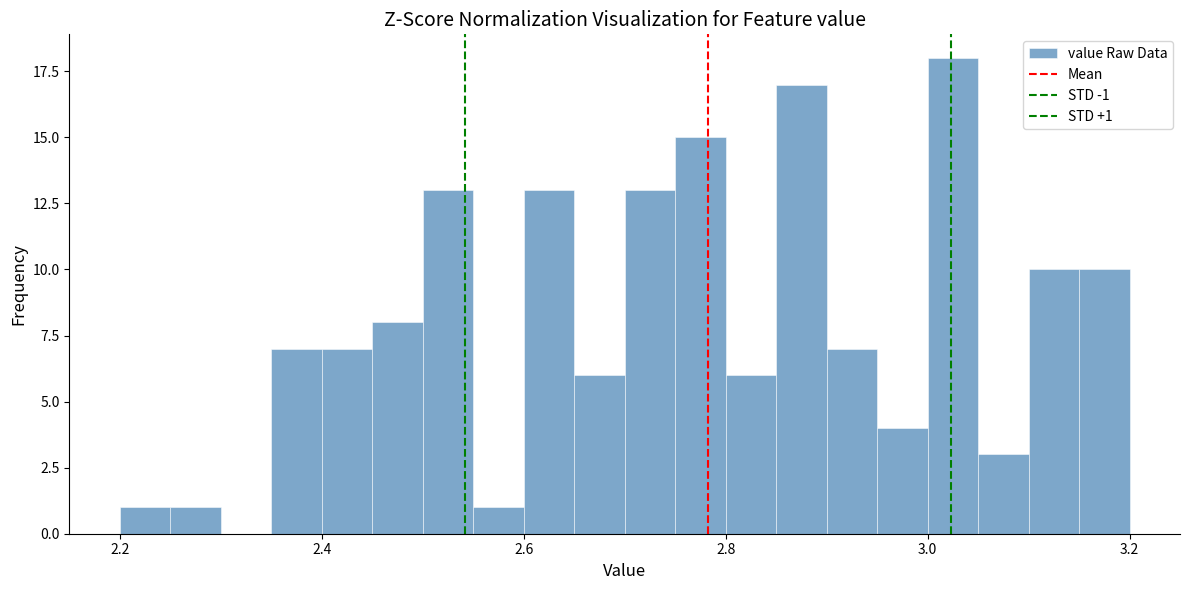

Around what value on the x-axis is the tallest bar? Give the approximate position of its centre, as read against the axis.

3.02